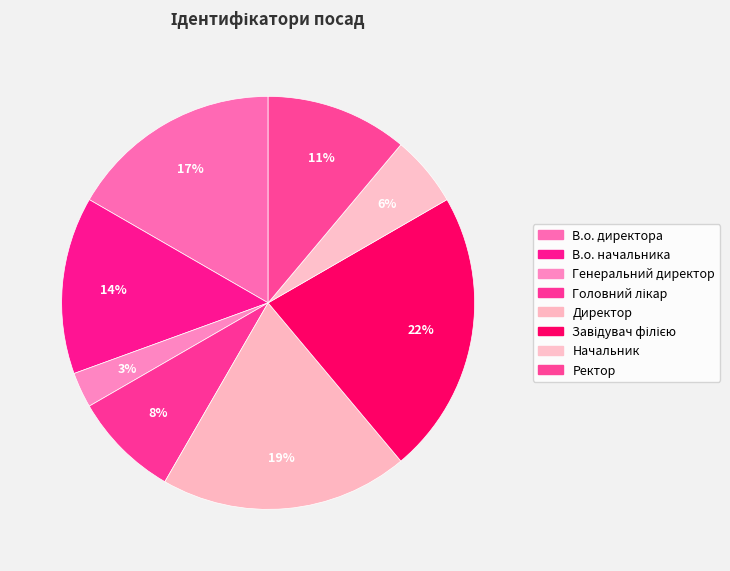

To the nearest percent, what is the difference between the largest and smallest slice percentages?

19%